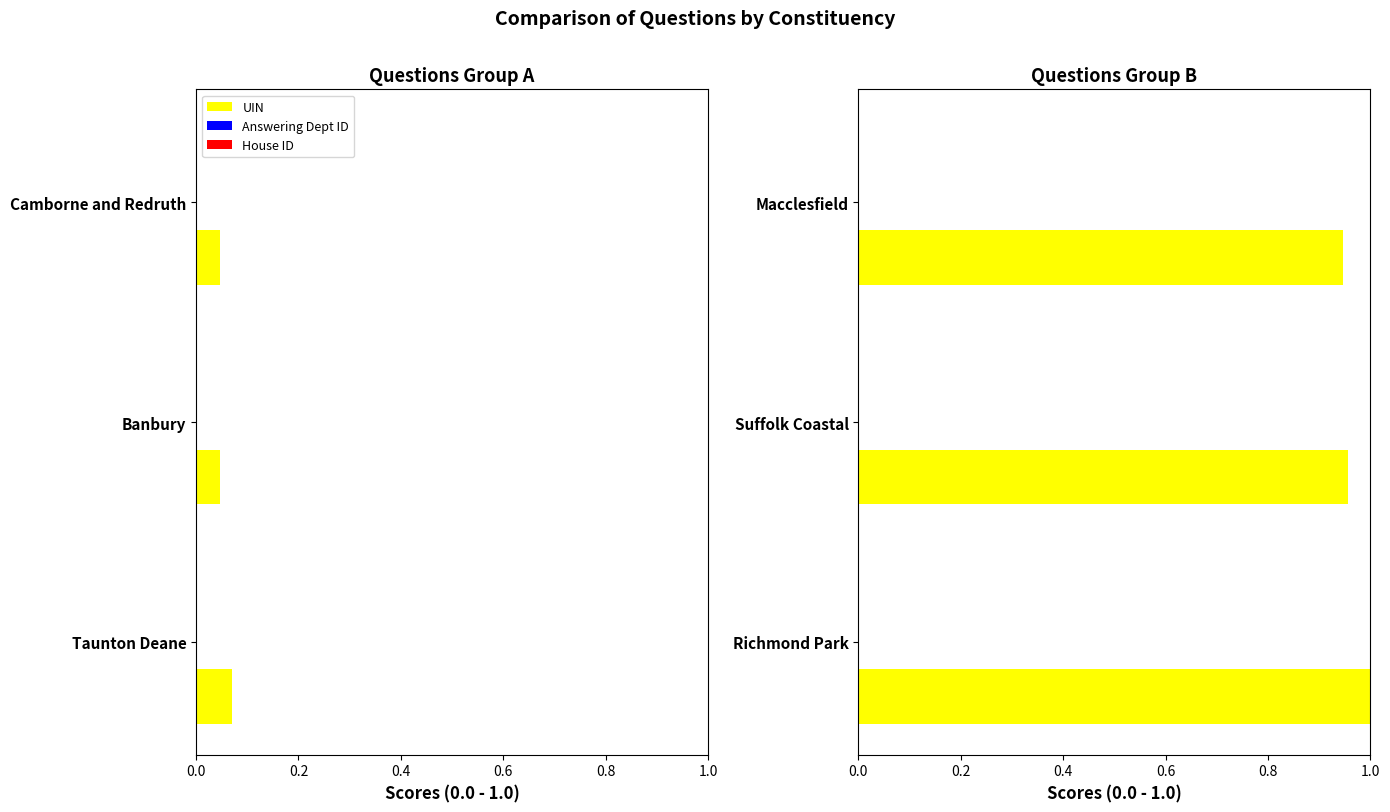

Which series has the widest spread of values?

UIN